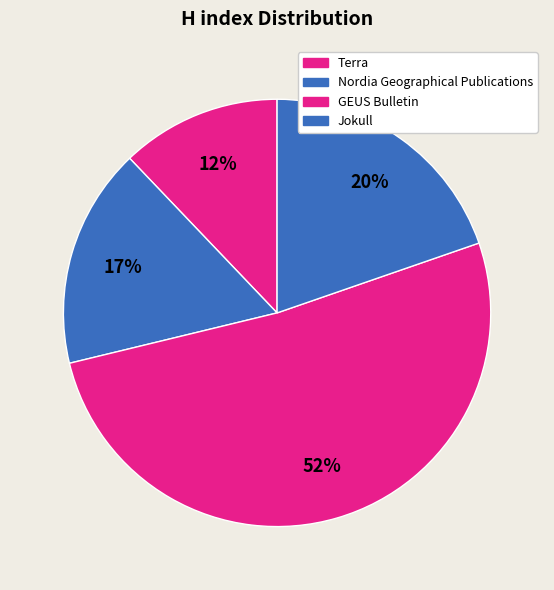

To the nearest percent, what is the average slice percentage?

25%